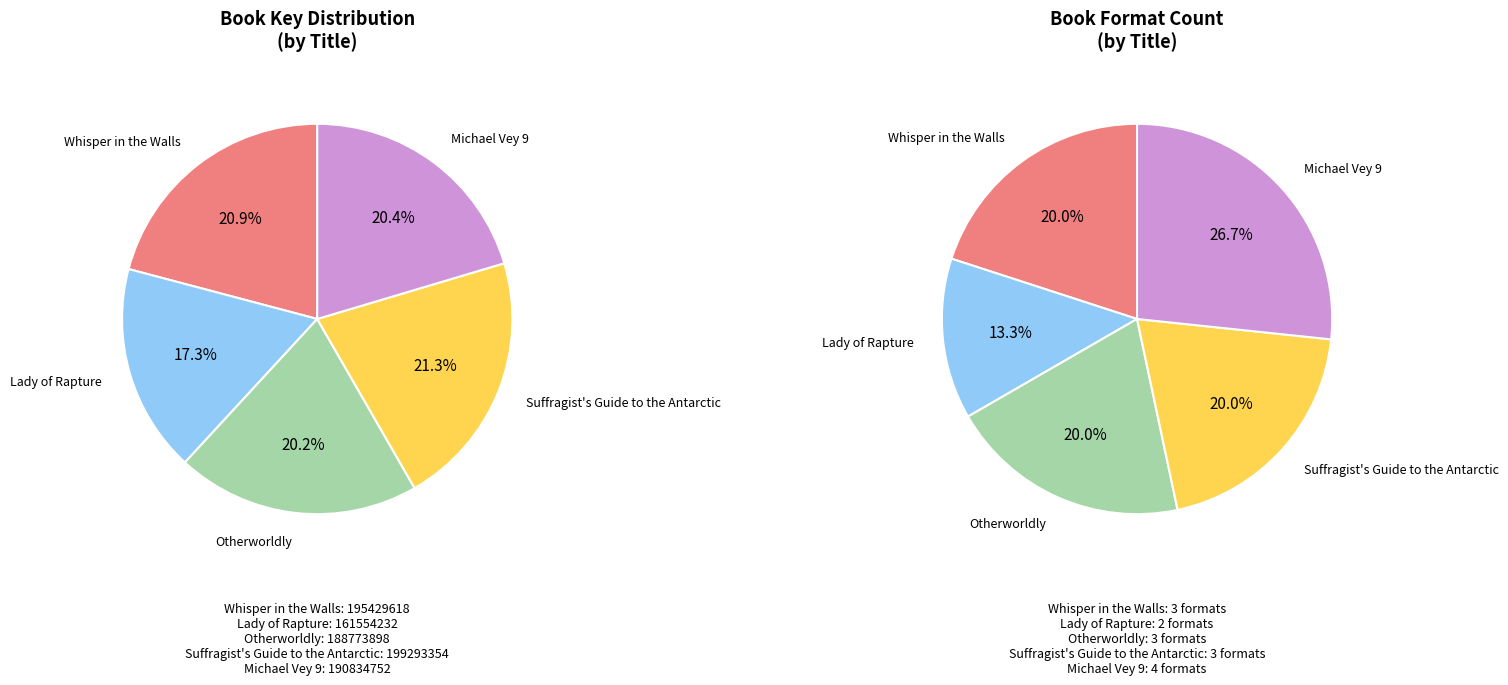

Which slice is the smallest?

Lady of Rapture